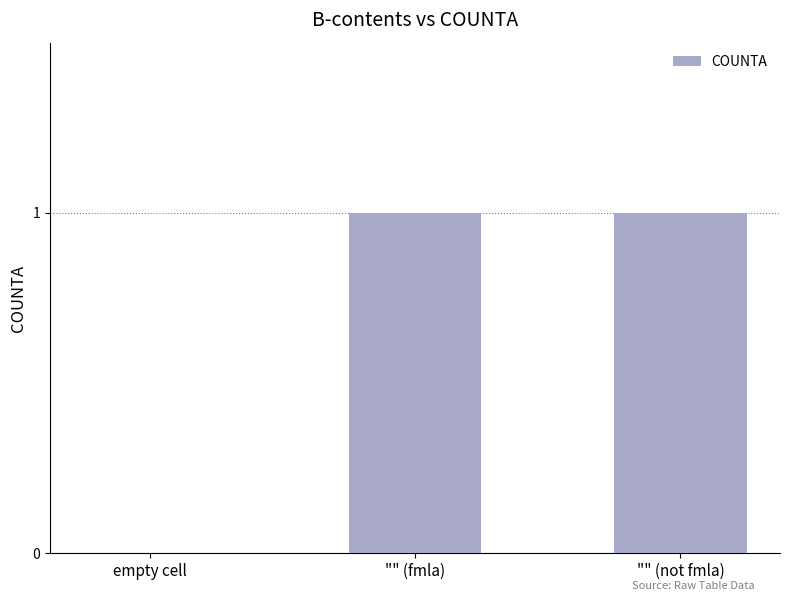

What is the change in value from empty cell to "" (not fmla)?

+1